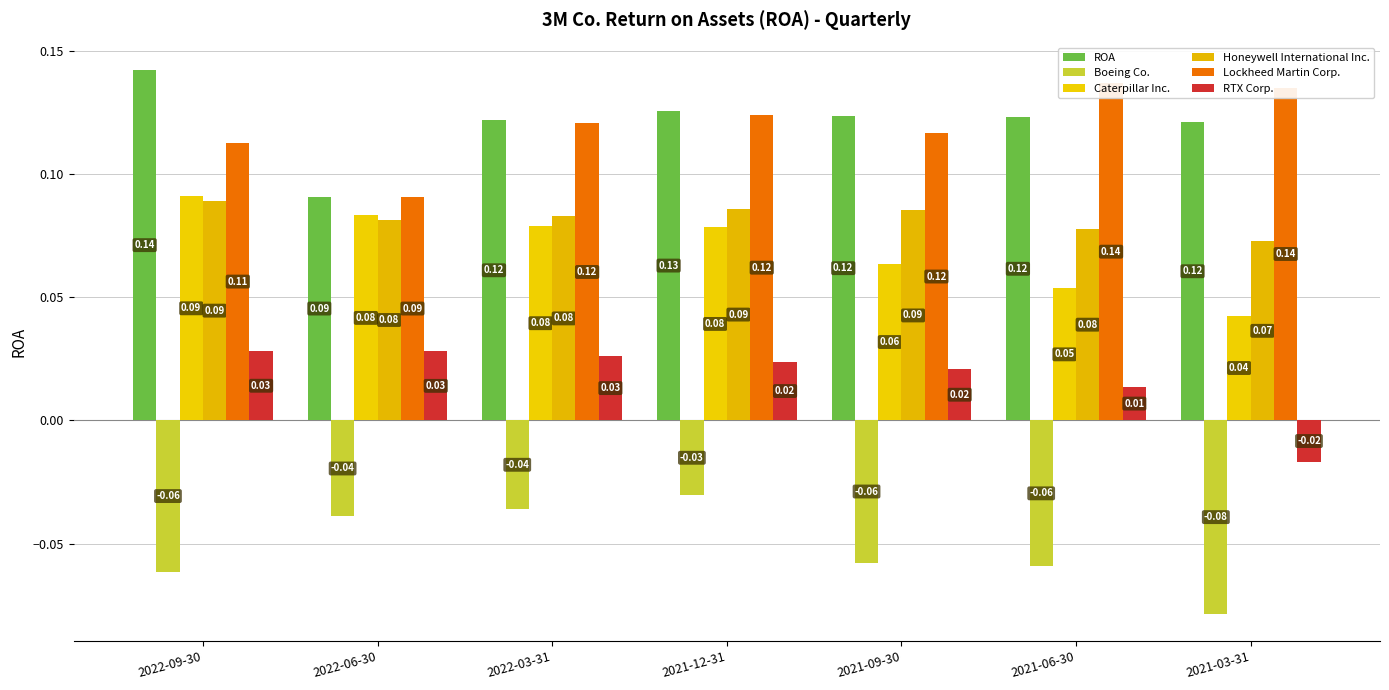

Reading left to right, what are all the values shown in this chart?

ROA: 2022-09-30=0.1	2022-06-30=0.1	2022-03-31=0.1	2021-12-31=0.1	2021-09-30=0.1	2021-06-30=0.1	2021-03-31=0.1
Boeing Co.: 2022-09-30=-0.1	2022-06-30=-0.0	2022-03-31=-0.0	2021-12-31=-0.0	2021-09-30=-0.1	2021-06-30=-0.1	2021-03-31=-0.1
Caterpillar Inc.: 2022-09-30=0.1	2022-06-30=0.1	2022-03-31=0.1	2021-12-31=0.1	2021-09-30=0.1	2021-06-30=0.1	2021-03-31=0.0
Honeywell International Inc.: 2022-09-30=0.1	2022-06-30=0.1	2022-03-31=0.1	2021-12-31=0.1	2021-09-30=0.1	2021-06-30=0.1	2021-03-31=0.1
Lockheed Martin Corp.: 2022-09-30=0.1	2022-06-30=0.1	2022-03-31=0.1	2021-12-31=0.1	2021-09-30=0.1	2021-06-30=0.1	2021-03-31=0.1
RTX Corp.: 2022-09-30=0.0	2022-06-30=0.0	2022-03-31=0.0	2021-12-31=0.0	2021-09-30=0.0	2021-06-30=0.0	2021-03-31=-0.0